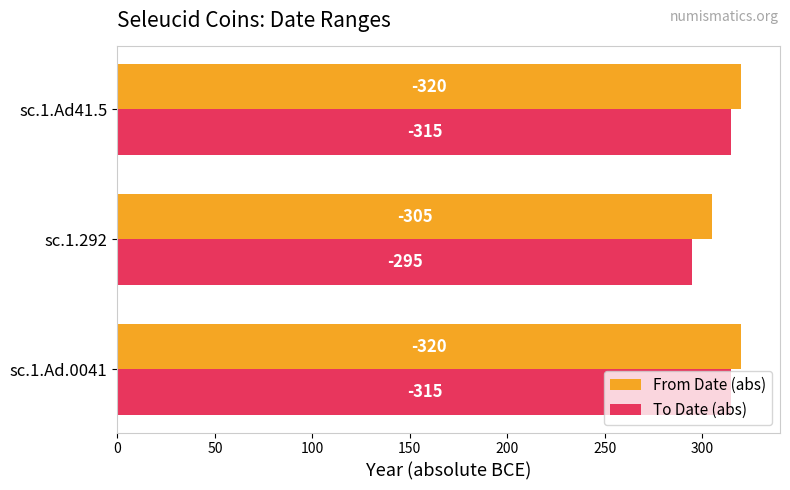

What are all the series names shown in the legend?

From Date (abs), To Date (abs)